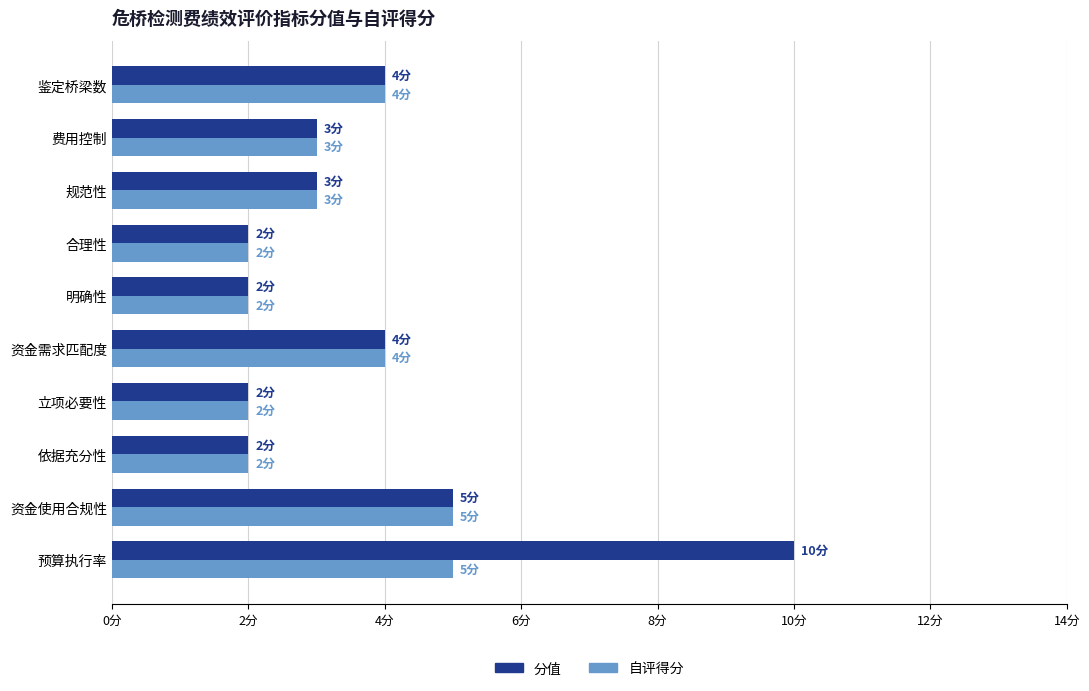

List the series in order of their overall mean, lowest first.

自评得分, 分值